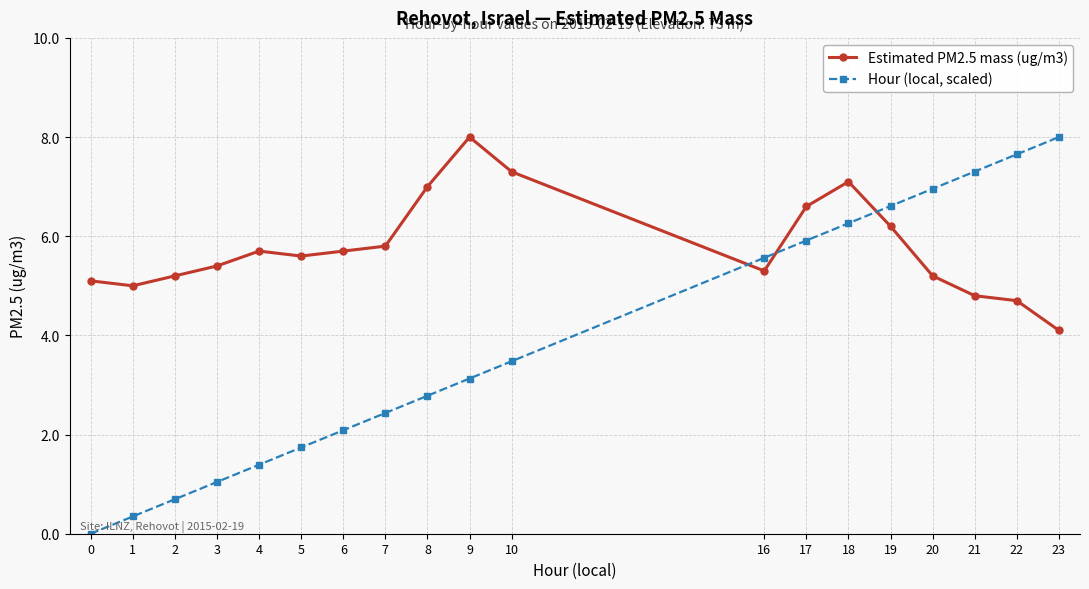

What is the sum of all Hour (local, scaled) values?

73.4